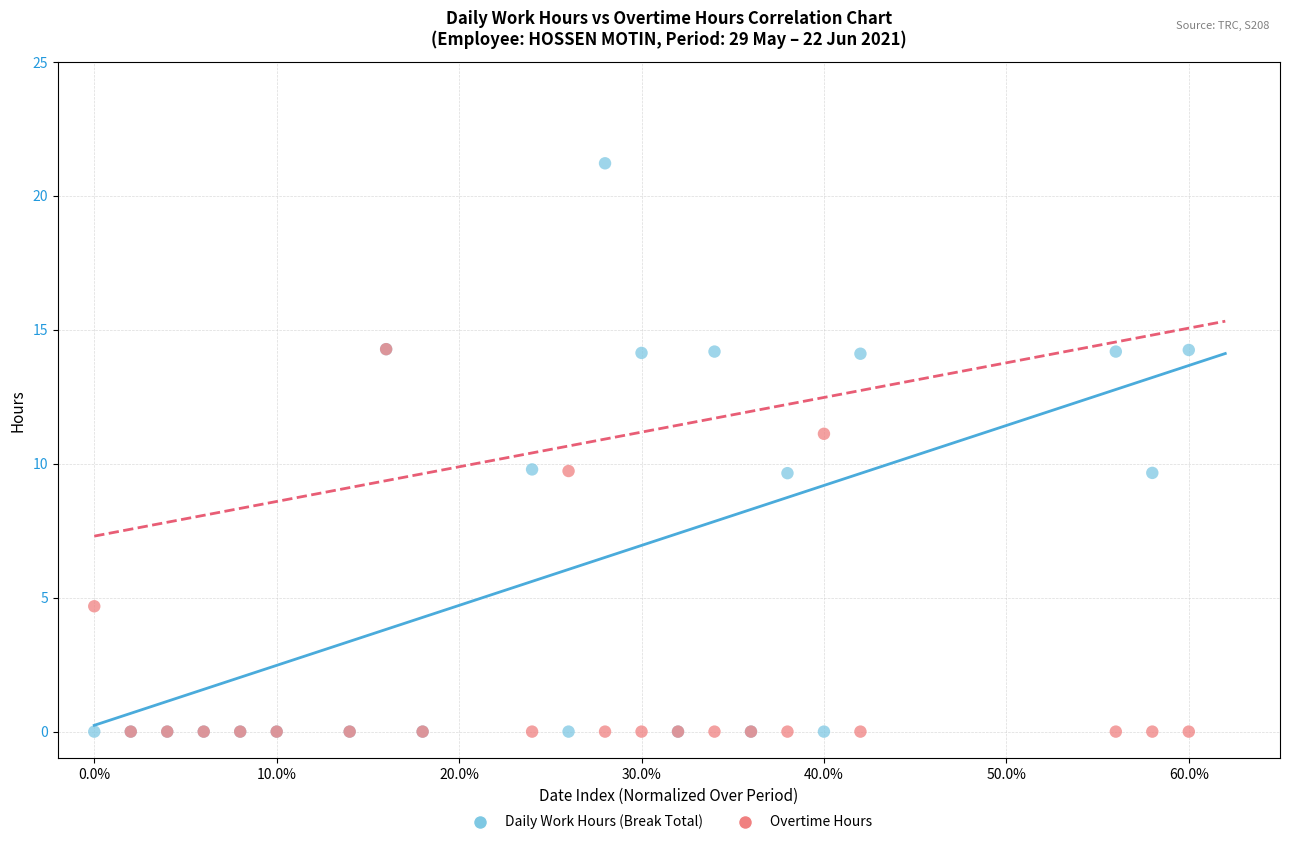

In the Overtime Hours series, what Y value is closest to 7?

4.7